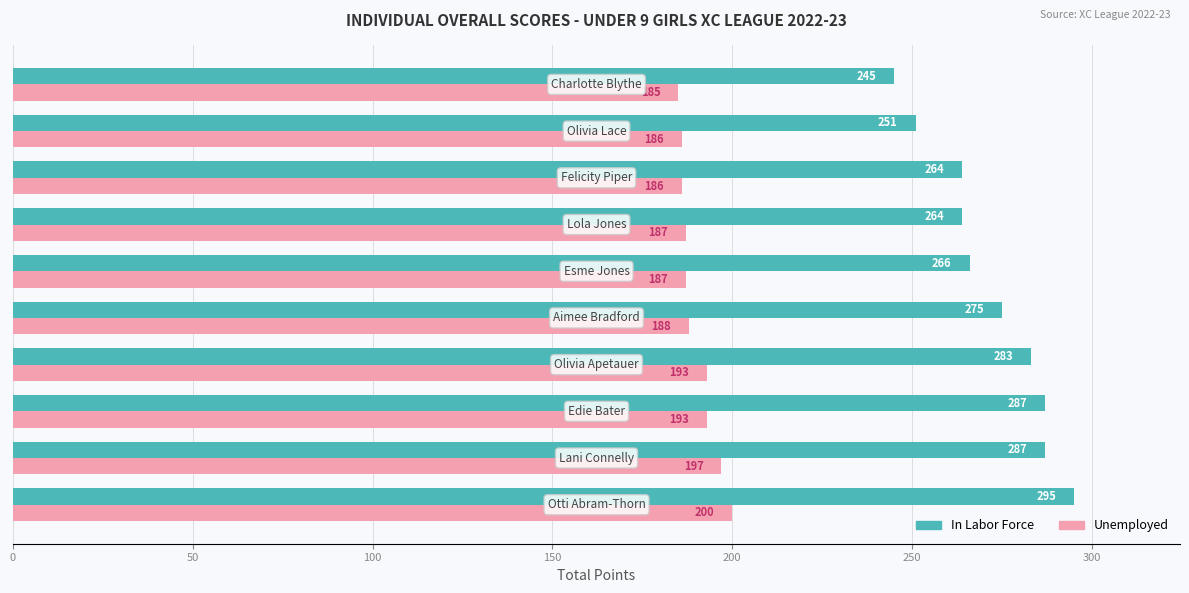

At how many categories does at least one series exceed 224?

10